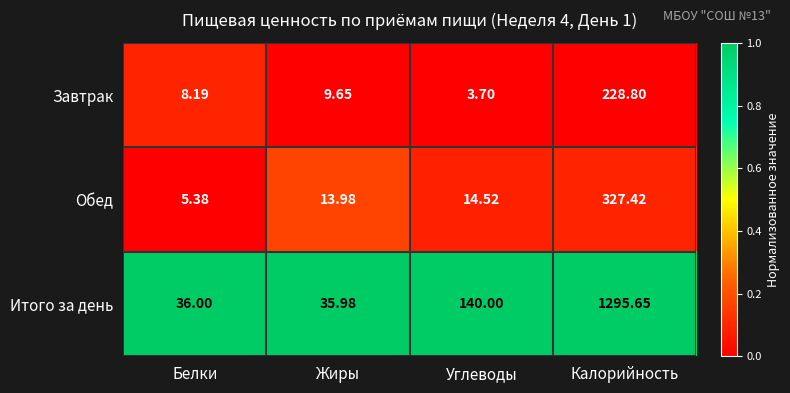

List the series in order of their peak value, highest first.

Итого за день, Обед, Завтрак